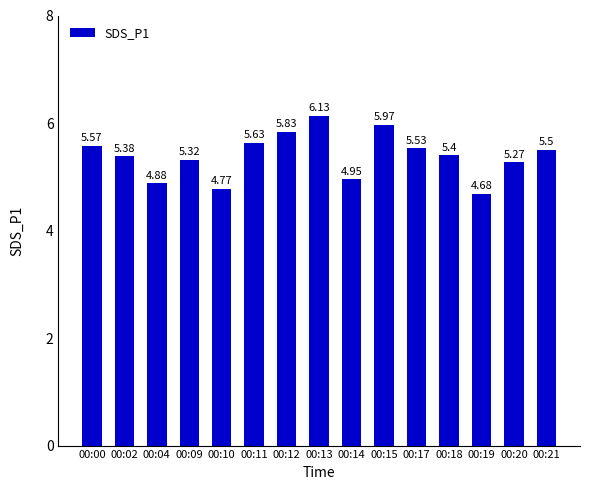

Rank the categories by value from highest to lowest.

00:13, 00:15, 00:12, 00:11, 00:00, 00:17, 00:21, 00:18, 00:02, 00:09, 00:20, 00:14, 00:04, 00:10, 00:19